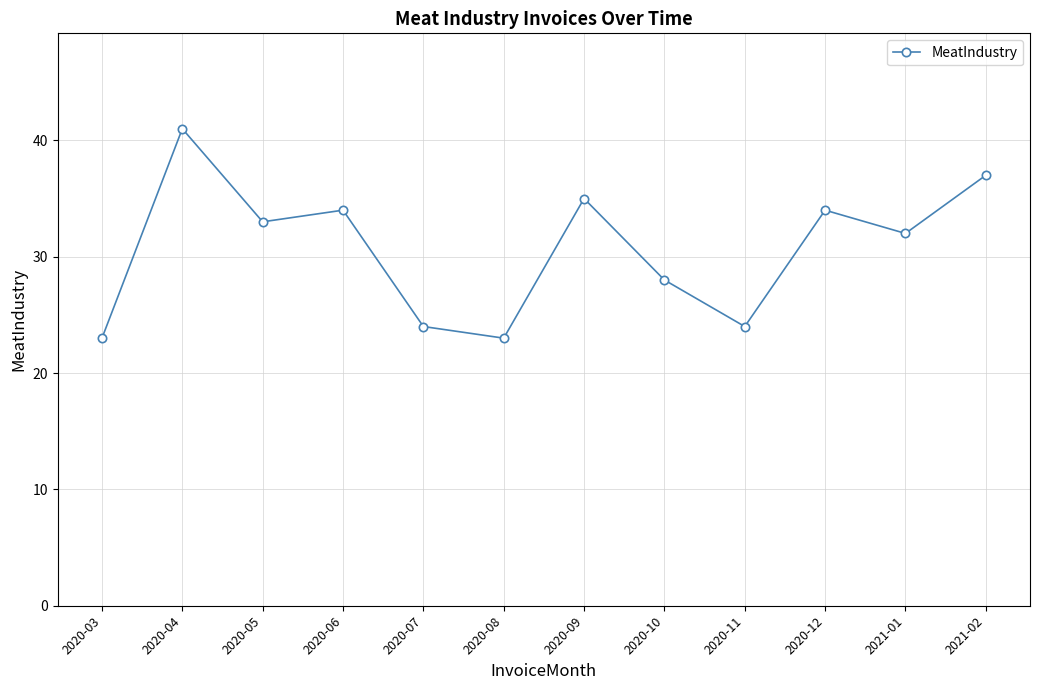

Is it true that the value at 2020-09 is 14?

False